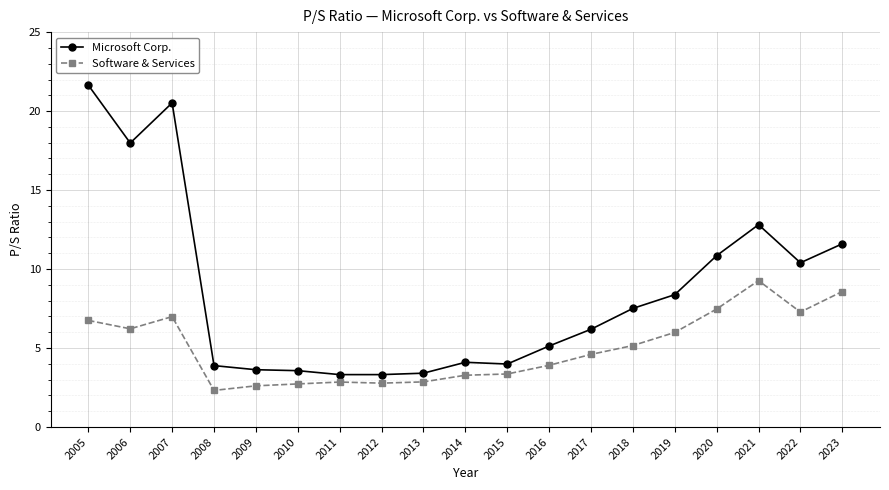

What is the average value of the Software & Services series?

5.0